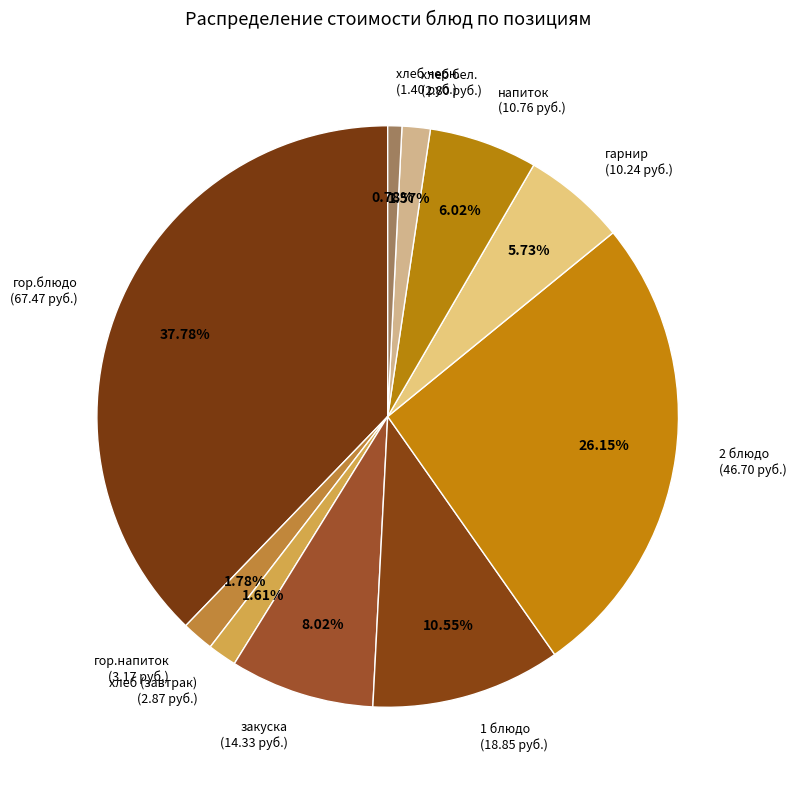

What is the total percentage of гор.блюдо and 2 блюдо?

63.9%